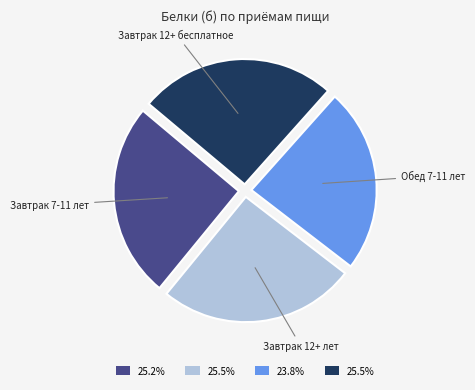

How many slices are in this pie chart?

4